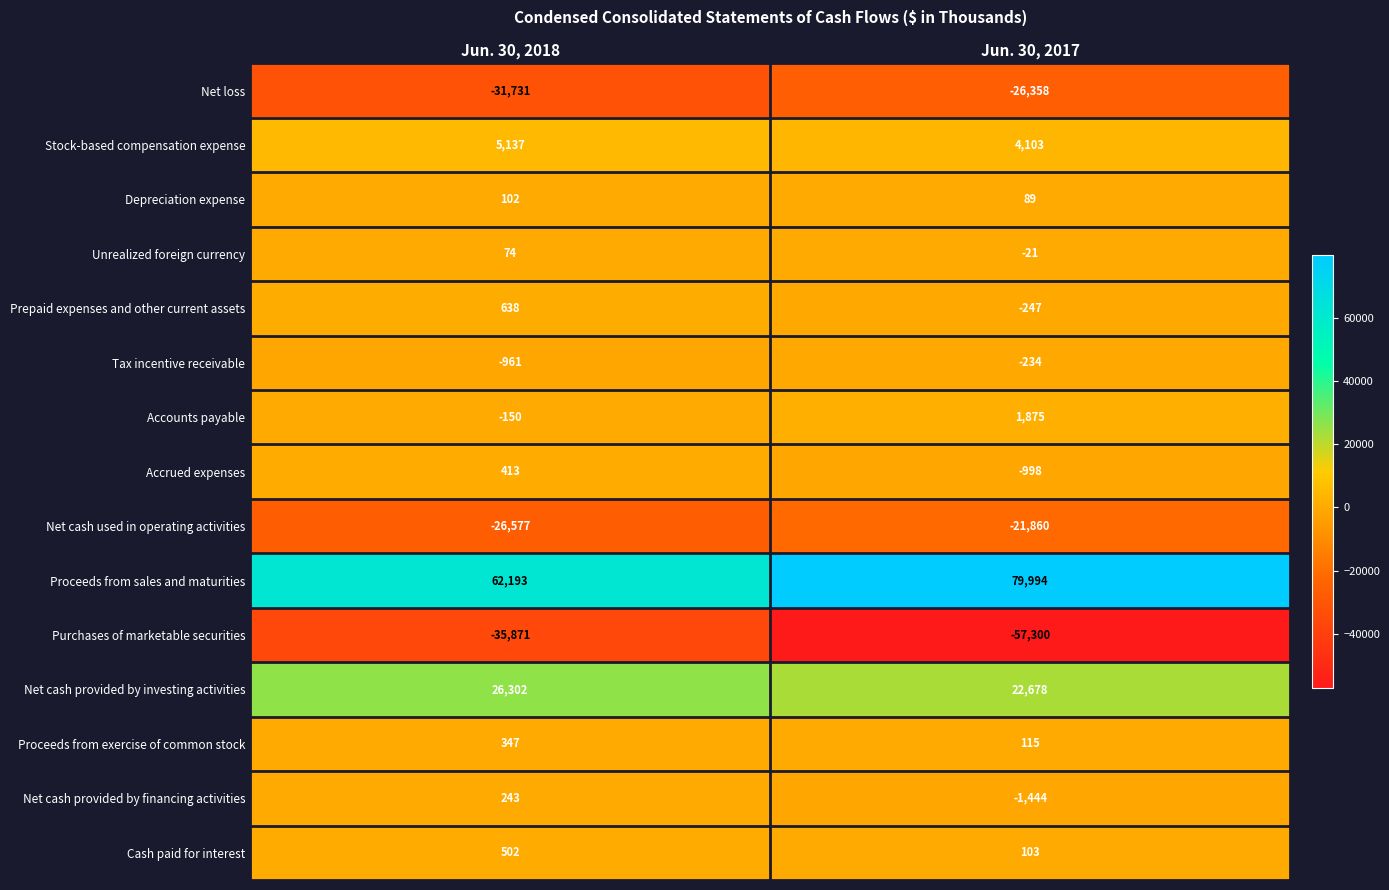

True or false: Prepaid expenses and other current assets has a value of -247 at Jun. 30, 2017.

True